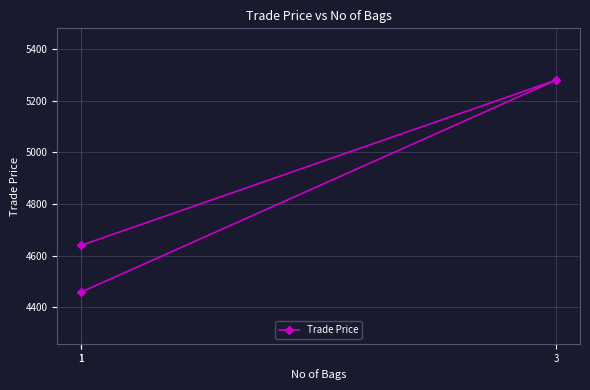

What is the difference between the second highest and minimum values?

180.7